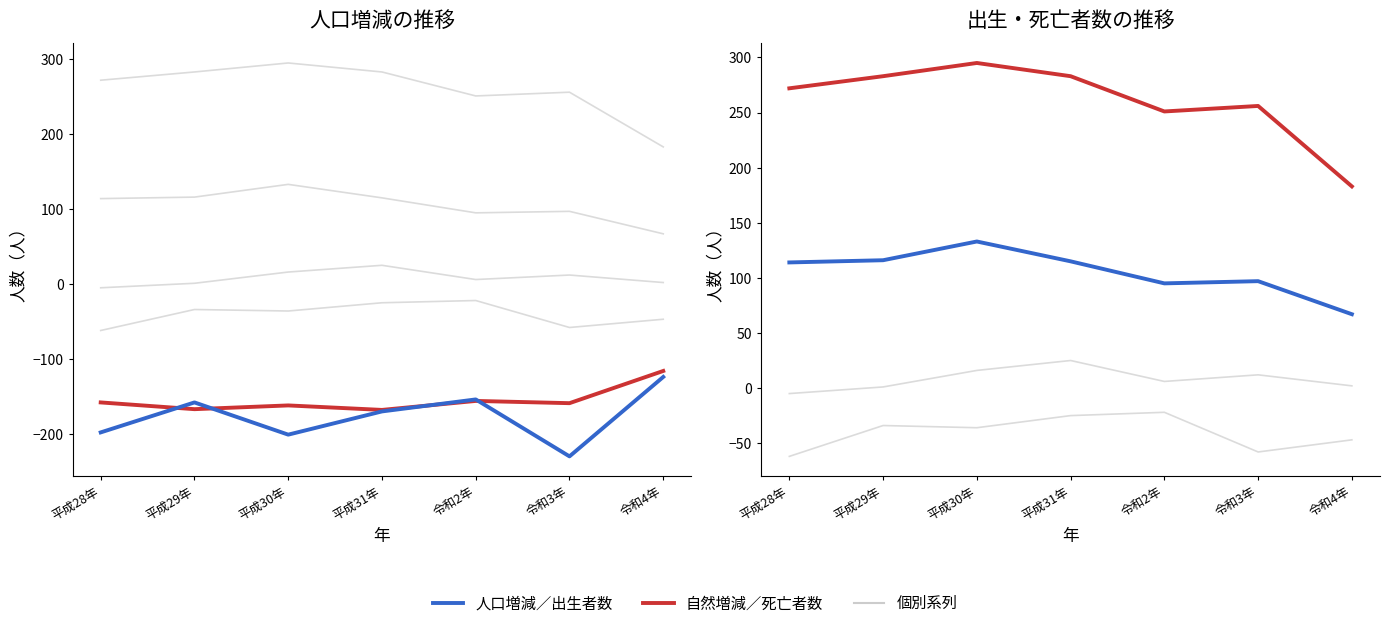

Reading right to left, list all the values displayed in this chart.

個別系列: 2	12	6	25	16	1	-5
自然増減（計）: -116	-159	-156	-168	-162	-167	-158
人口増減（計）: -124	-230	-154	-170	-201	-158	-198
死亡者数（計）: 183	256	251	283	295	283	272
出生者数（計）: 67	97	95	115	133	116	114